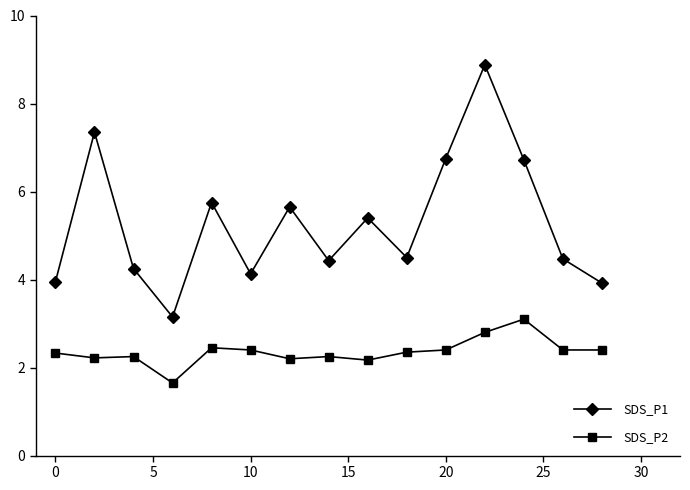

Does the chart display data point markers on the line(s)?

Yes